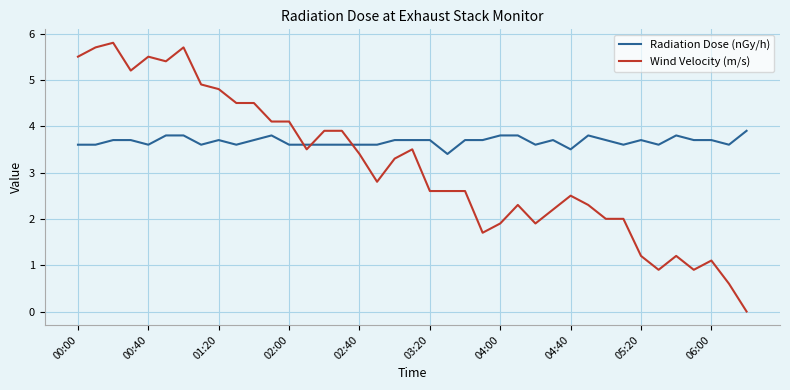

Which series has the largest range (max minus min)?

Wind Velocity (m/s)